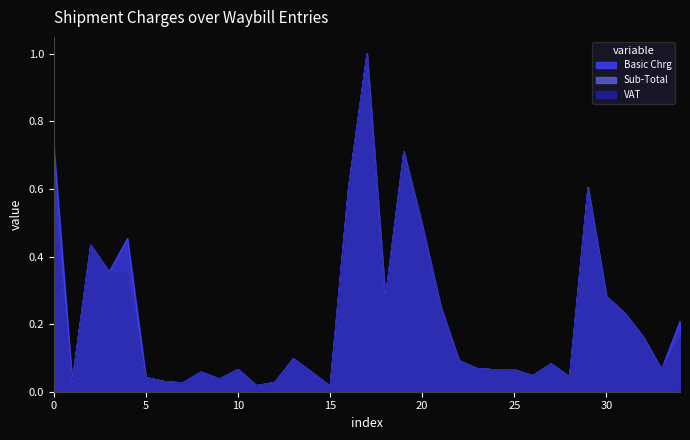

How many interior local peaks does the Basic Chrg series have?

10